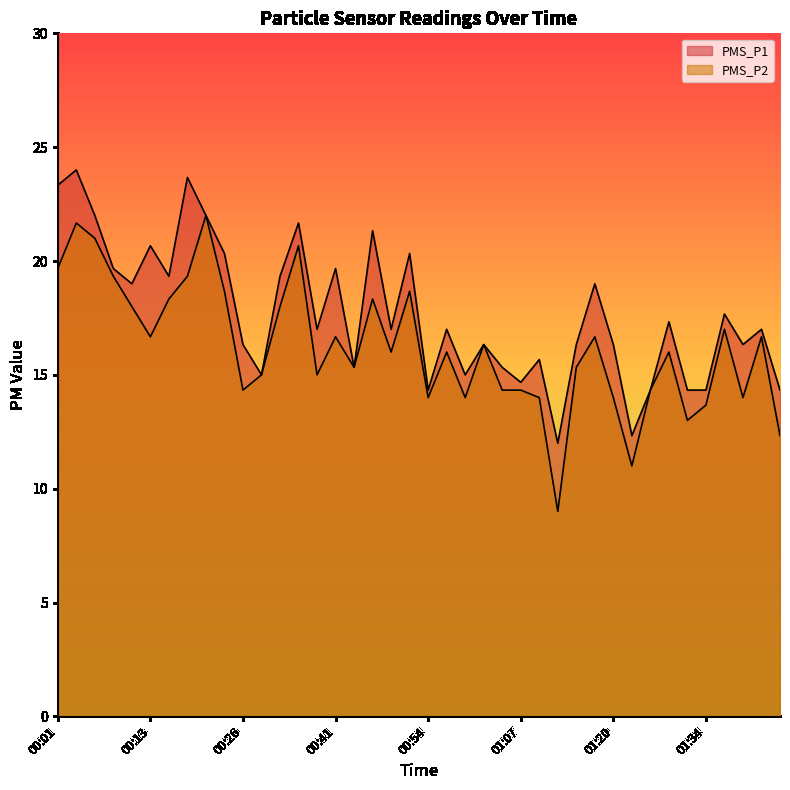

How many series are shown in this chart?

2